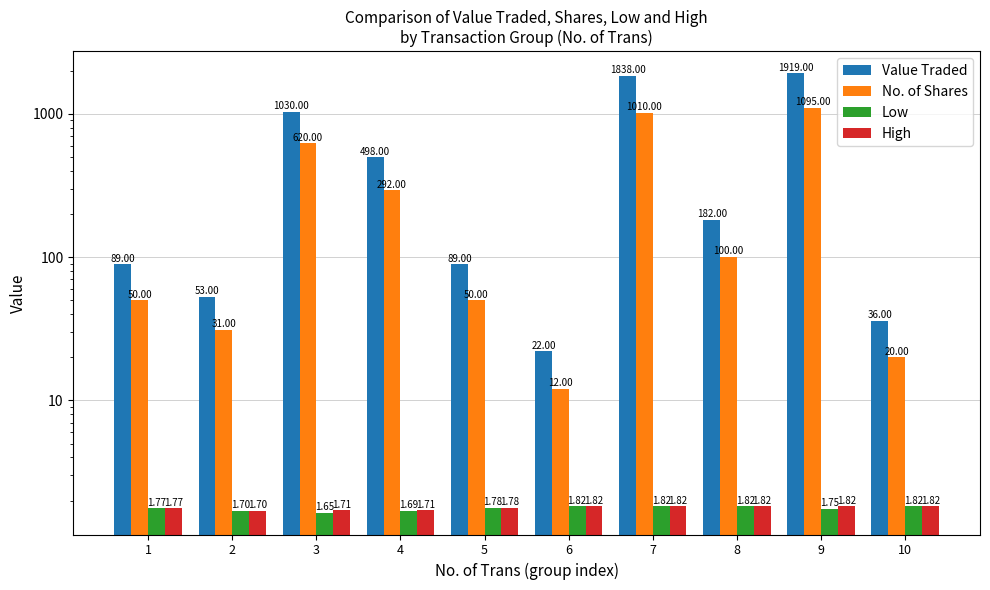

Which category has the highest value in the No. of Shares series?

9